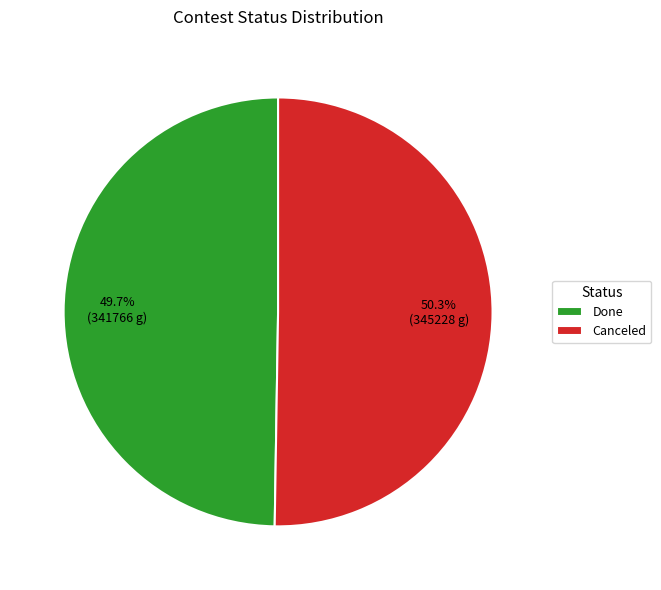

Which slice is the largest?

Canceled